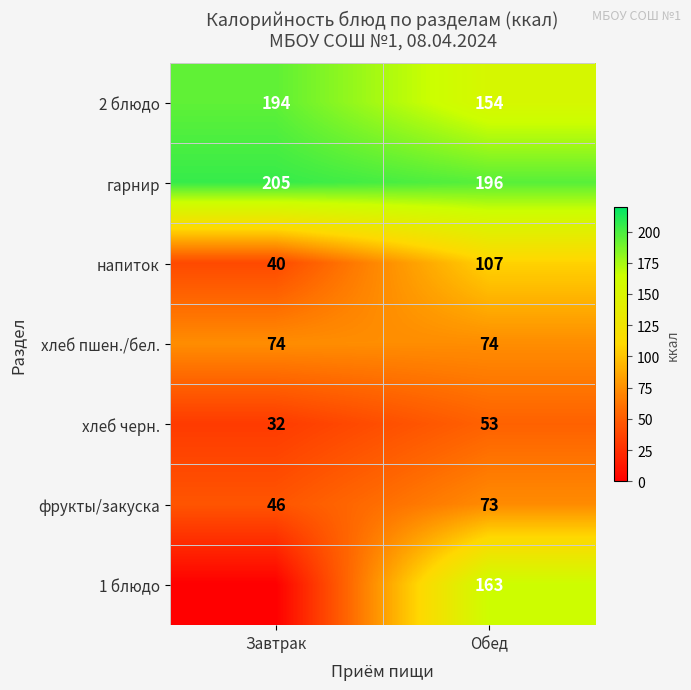

The 1 блюдо series shows 109 at Обед. True or false?

False